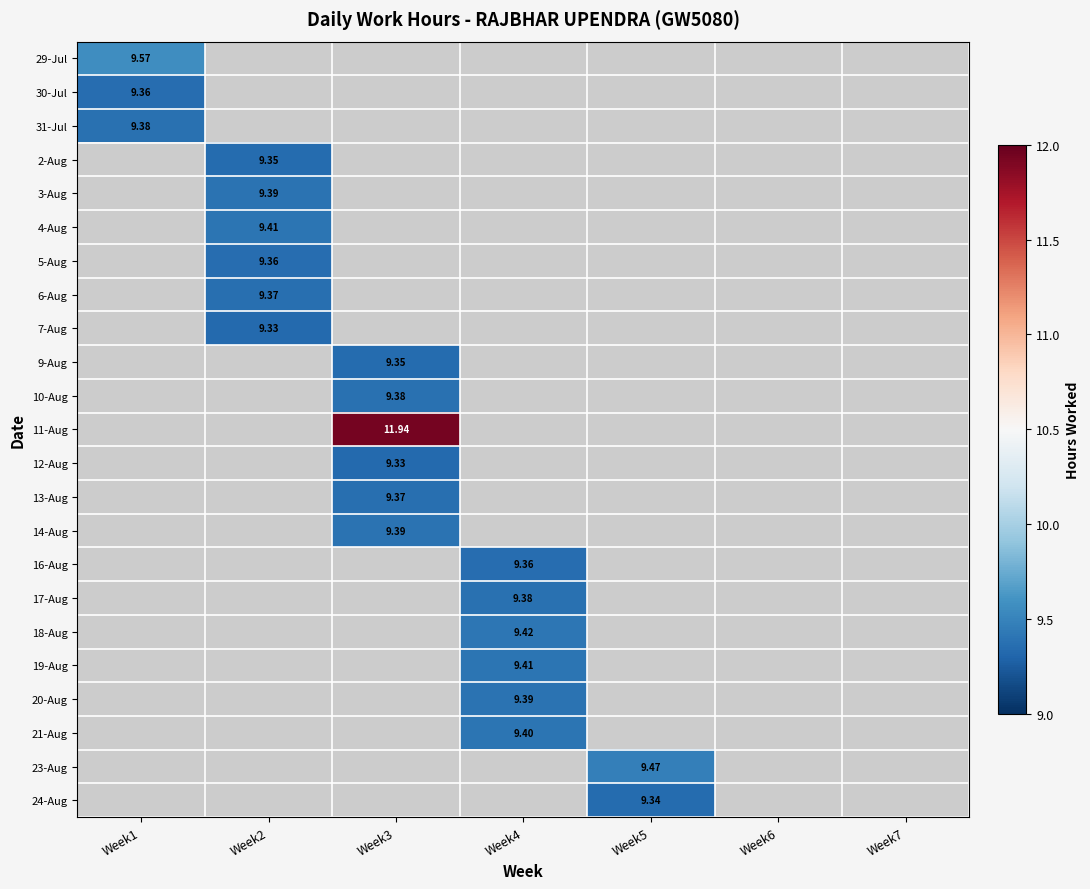

Is it true that 19-Aug equals 4.2 at Week2?

False